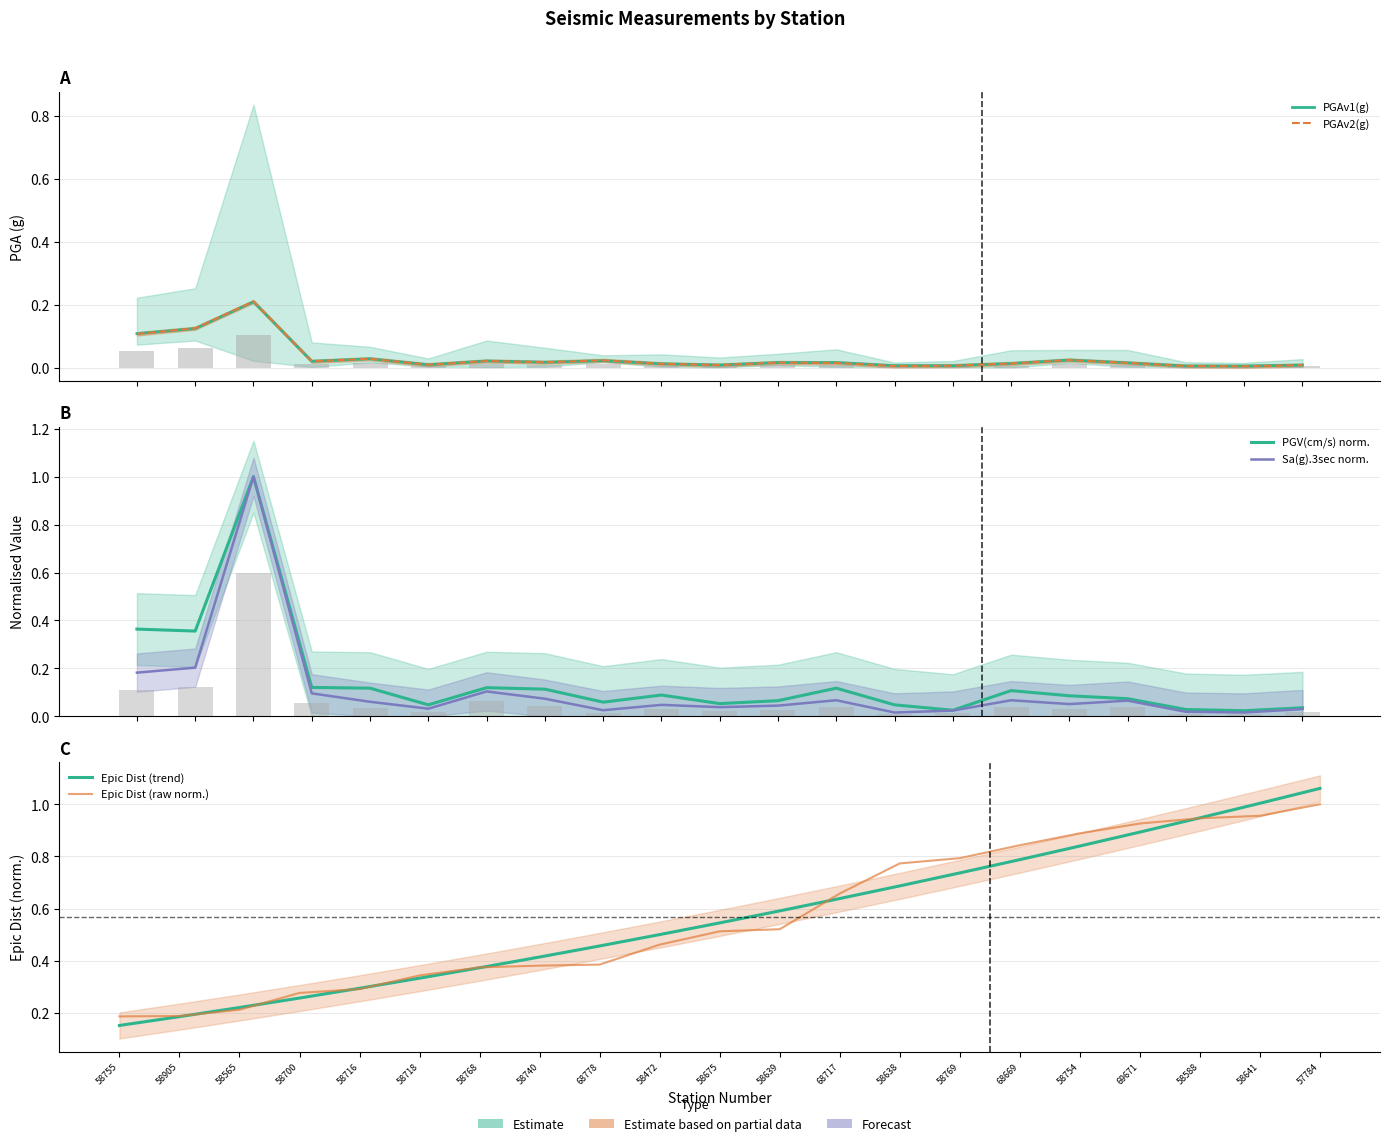

Are the bars grouped side by side (vs. stacked)?

Yes